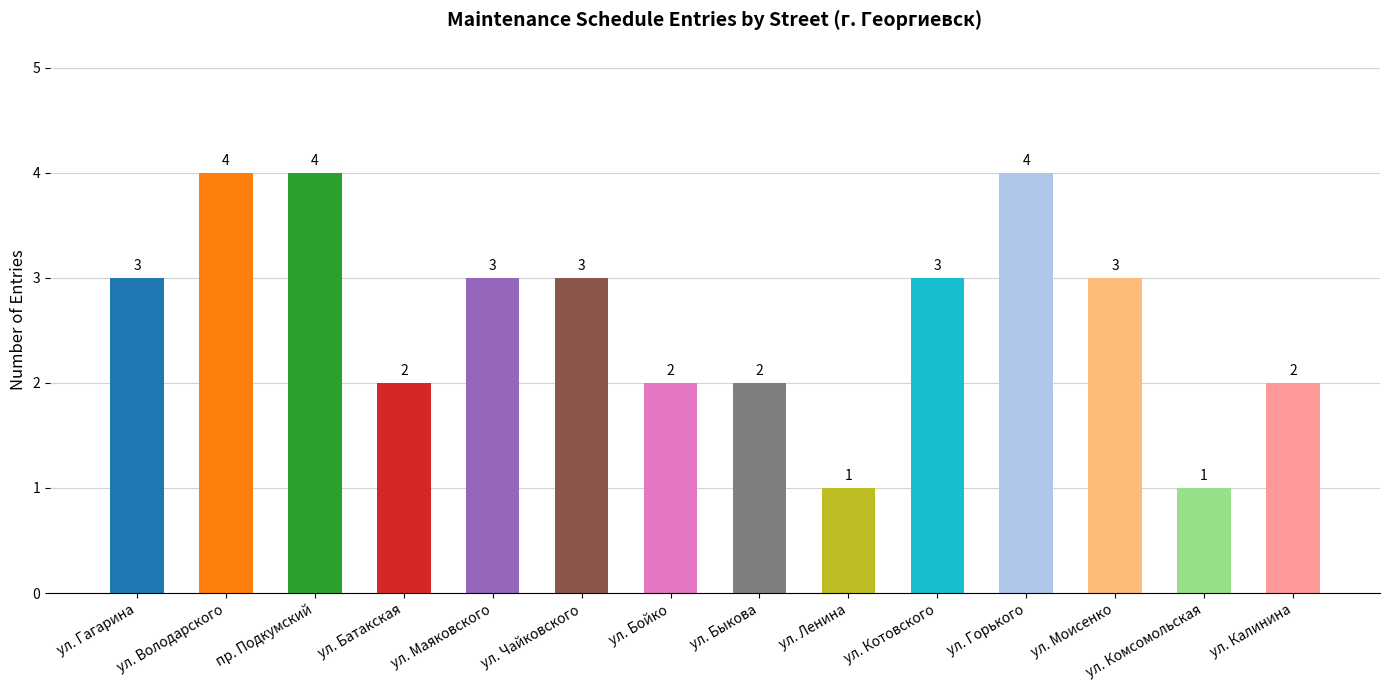

Does the chart contain stacked bars?

No